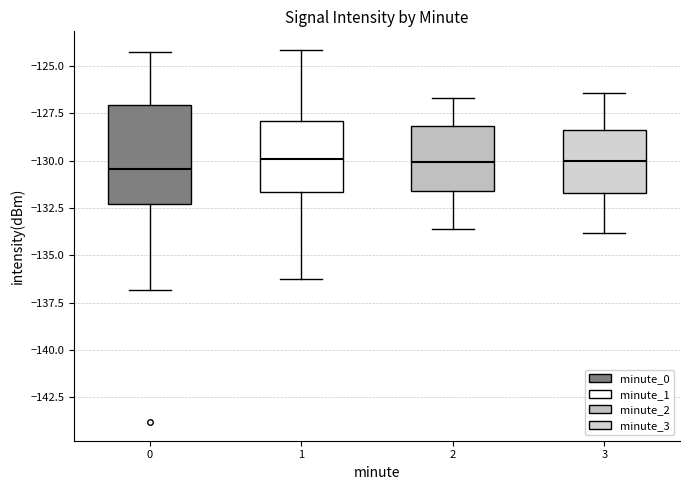

Reading left to right, transcribe this box plot: for each box, give where its median line is, the range the box spans, and where its two whiskers end, as read against the y-axis. The values are not printed on the chart, so give them approximately, as read against the axis.

0: median -130.5, box -132.5 to -127.0, whiskers -137.0 to -124.5
1: median -130.0, box -131.5 to -128.0, whiskers -136.5 to -124.0
2: median -130.0, box -131.5 to -128.0, whiskers -133.5 to -126.5
3: median -130.0, box -131.5 to -128.5, whiskers -134.0 to -126.5